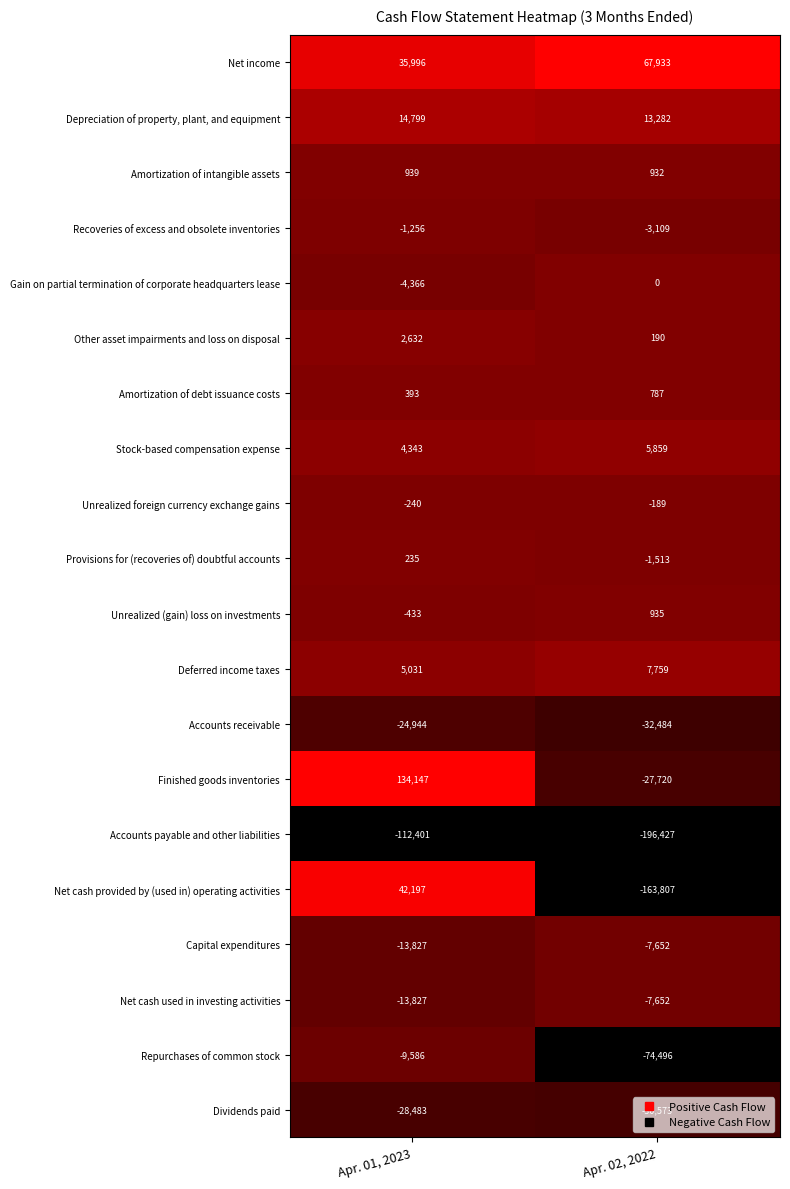

What is the maximum value shown in the chart?

134147